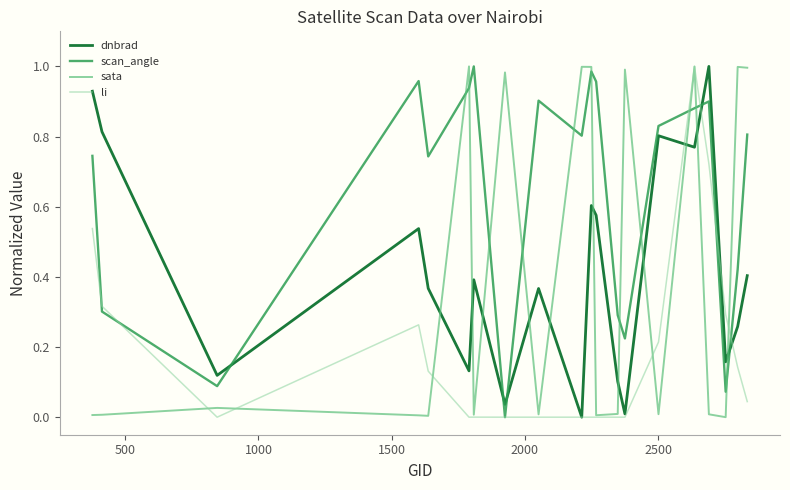

Which series has the largest total across all categories?

scan_angle